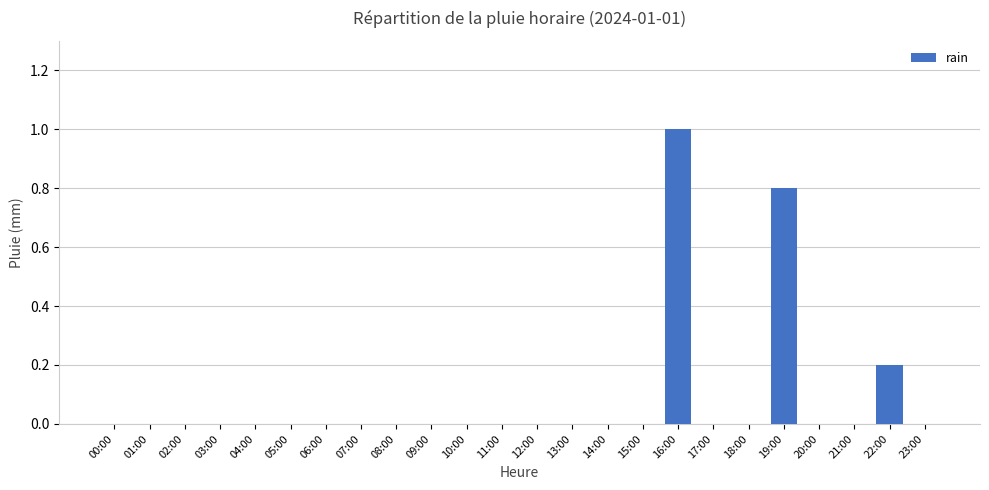

What is the average value?

0.1